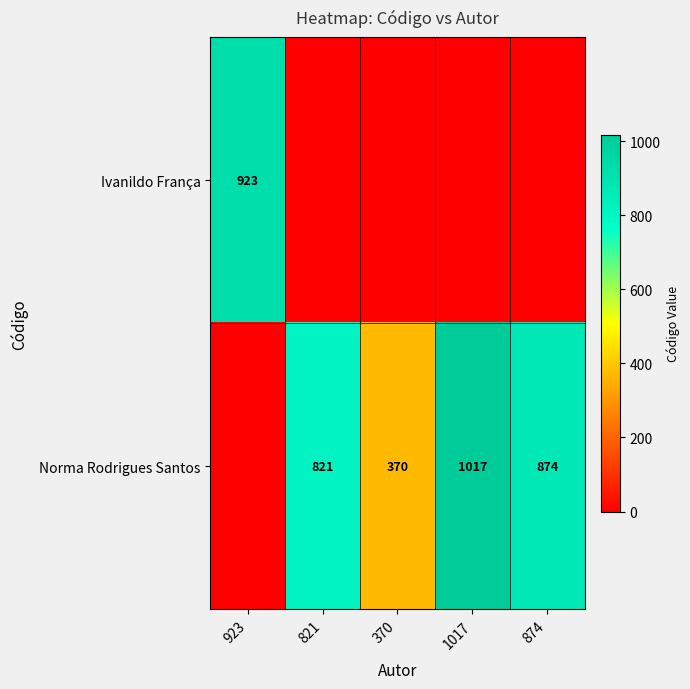

The value of Norma Rodrigues Santos at 370 is 178. True or false?

False